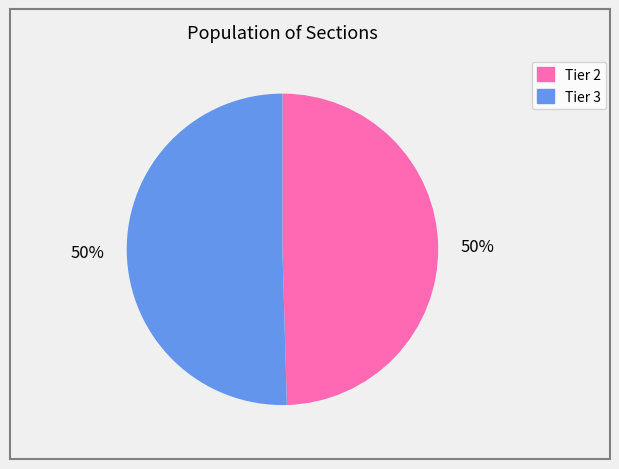

Do Tier 3 and Tier 2 together represent more than half of the pie?

Yes